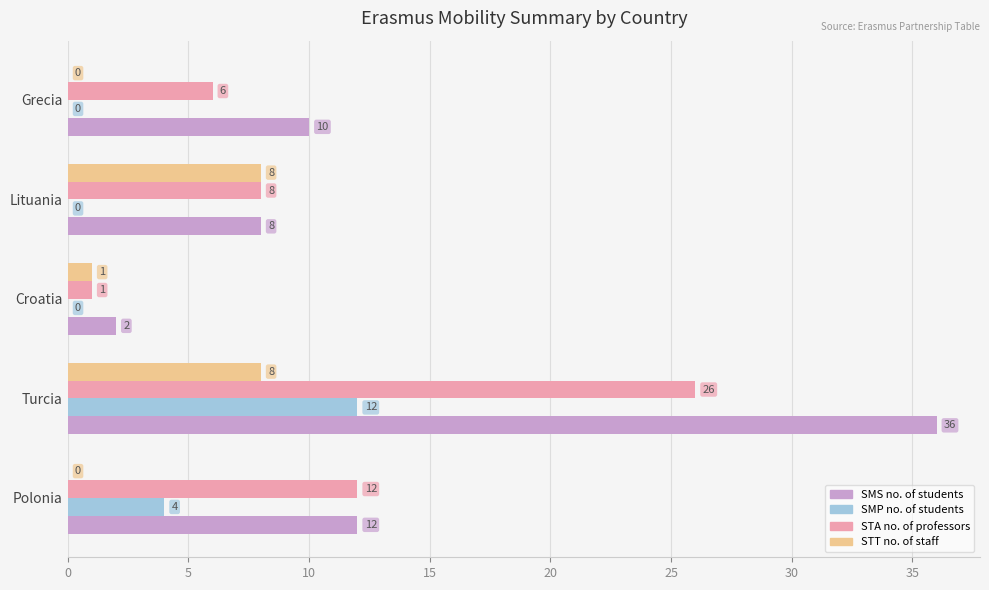

Which series has the largest total across all categories?

SMS no. of students